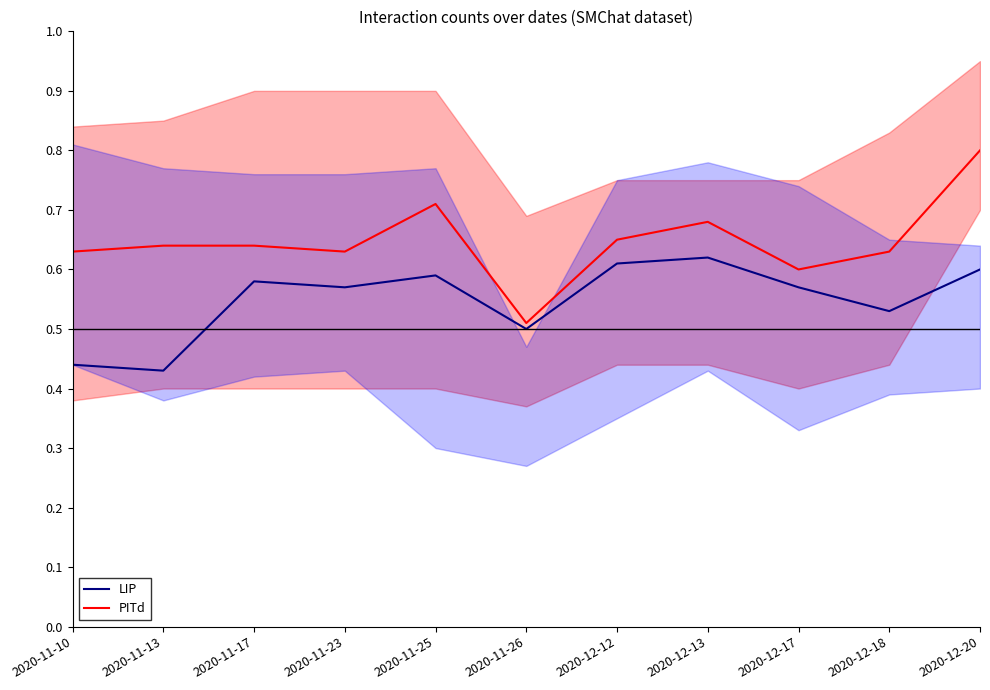

What is the sum of the LIP values at 2020-11-10 and 2020-11-13?

0.9